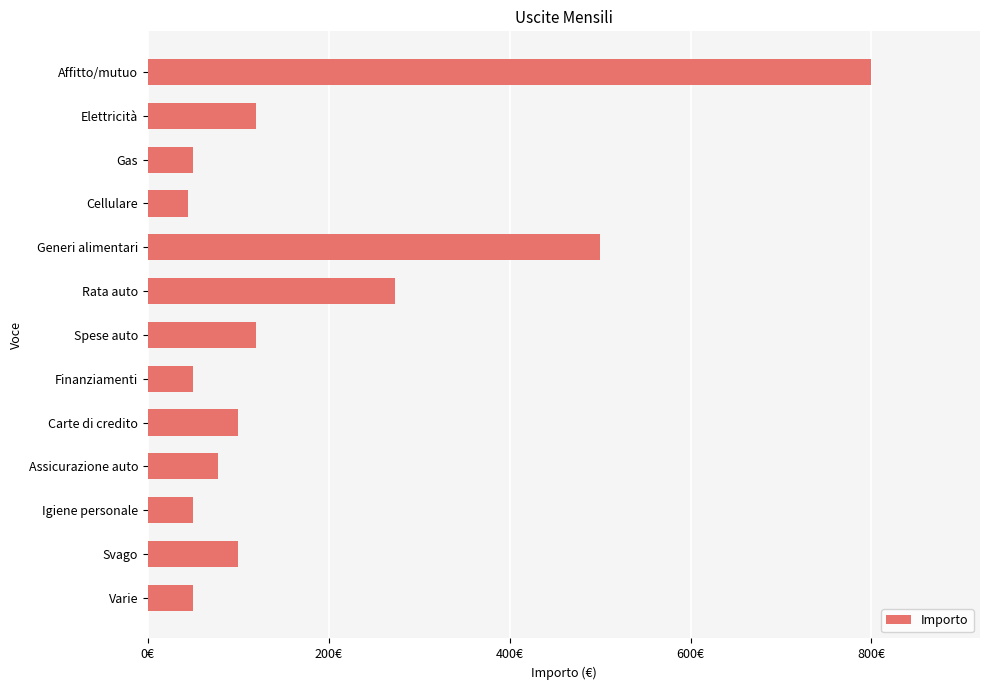

What is the average value?

180